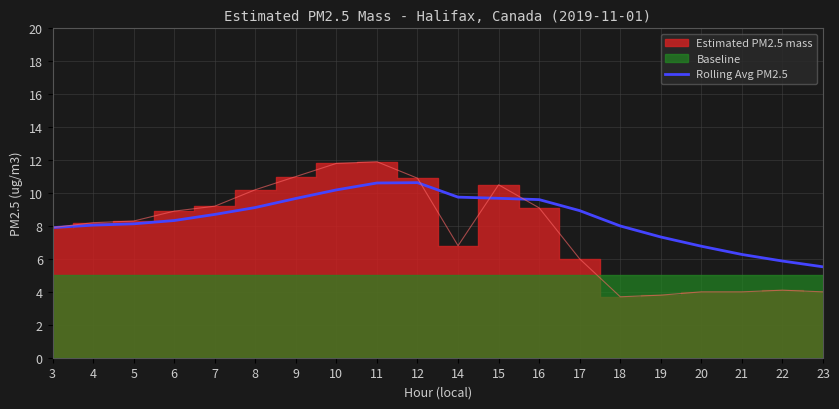

The Rolling Avg PM2.5 series shows 8.3 at 6. True or false?

True